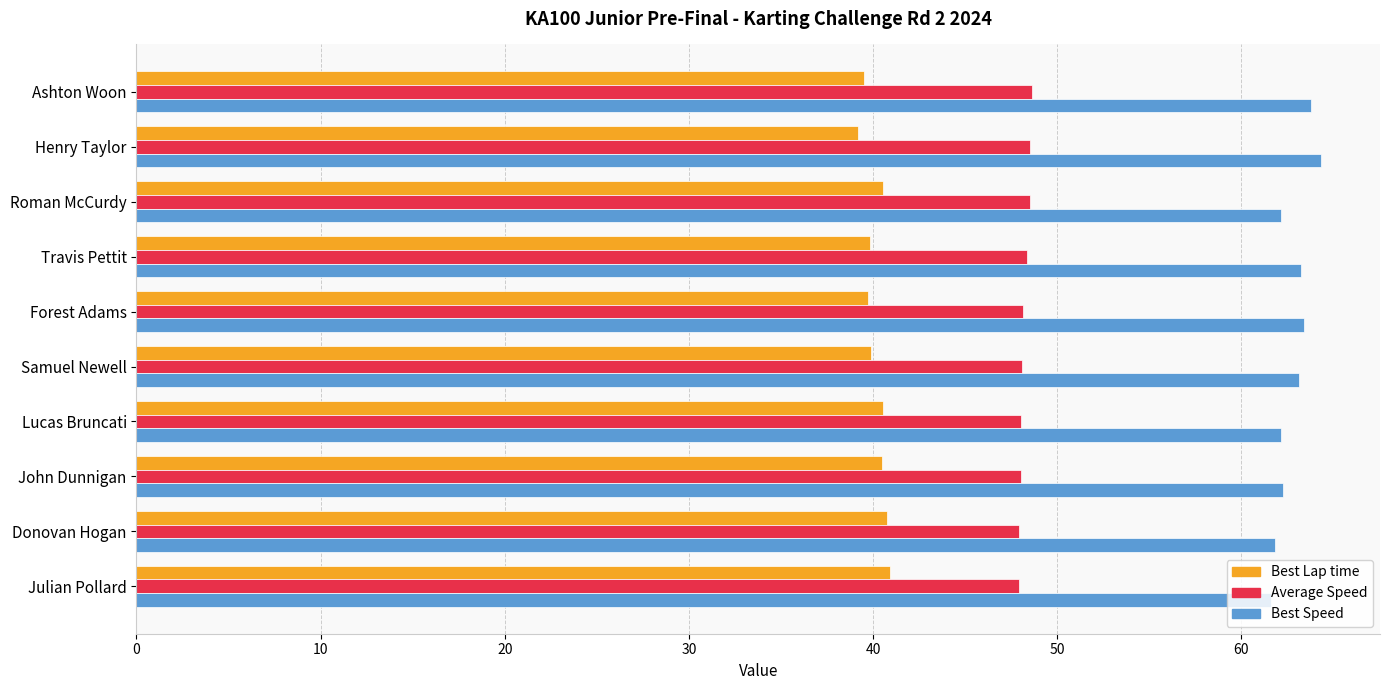

What is the sum of all Best Lap time values?

401.4